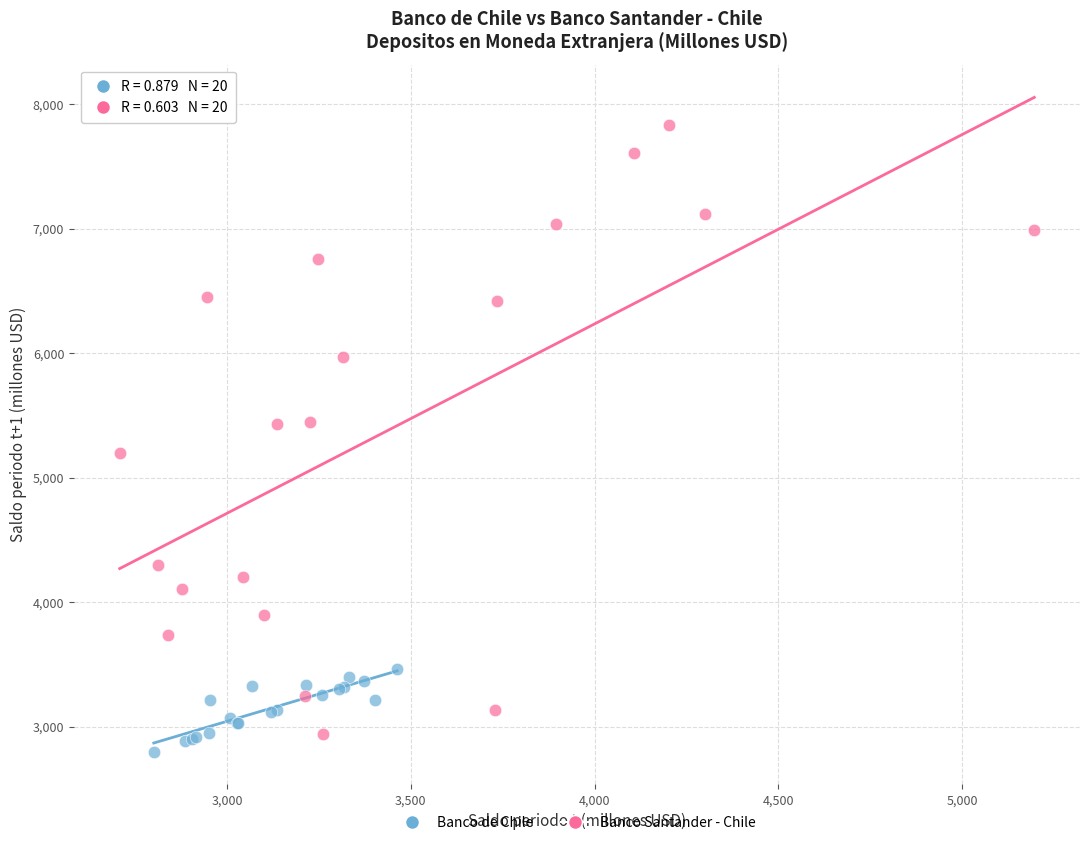

What are all the series names shown in the legend?

Banco de Chile, Banco Santander - Chile